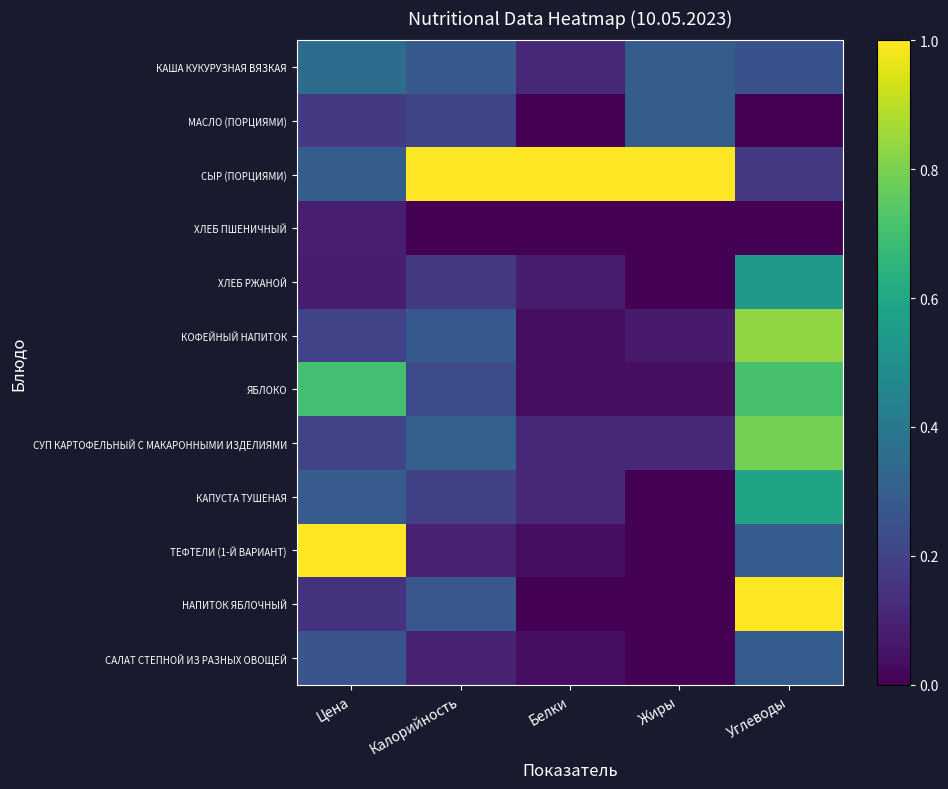

Rank the series at Жиры from highest to lowest value.

СЫР (ПОРЦИЯМИ), КАША КУКУРУЗНАЯ ВЯЗКАЯ, МАСЛО (ПОРЦИЯМИ), СУП КАРТОФЕЛЬНЫЙ С МАКАРОННЫМИ ИЗДЕЛИЯМИ, КОФЕЙНЫЙ НАПИТОК, ЯБЛОКО, ХЛЕБ ПШЕНИЧНЫЙ, ХЛЕБ РЖАНОЙ, КАПУСТА ТУШЕНАЯ, ТЕФТЕЛИ (1-Й ВАРИАНТ), НАПИТОК ЯБЛОЧНЫЙ, САЛАТ СТЕПНОЙ ИЗ РАЗНЫХ ОВОЩЕЙ